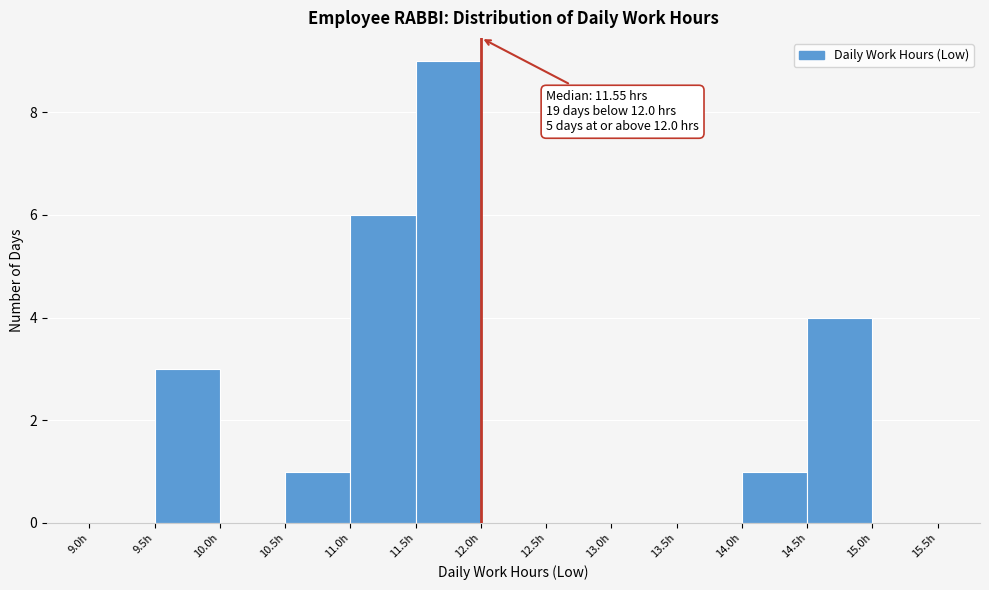

Which range on the x-axis has the tallest bar?

11.5 to 12.0